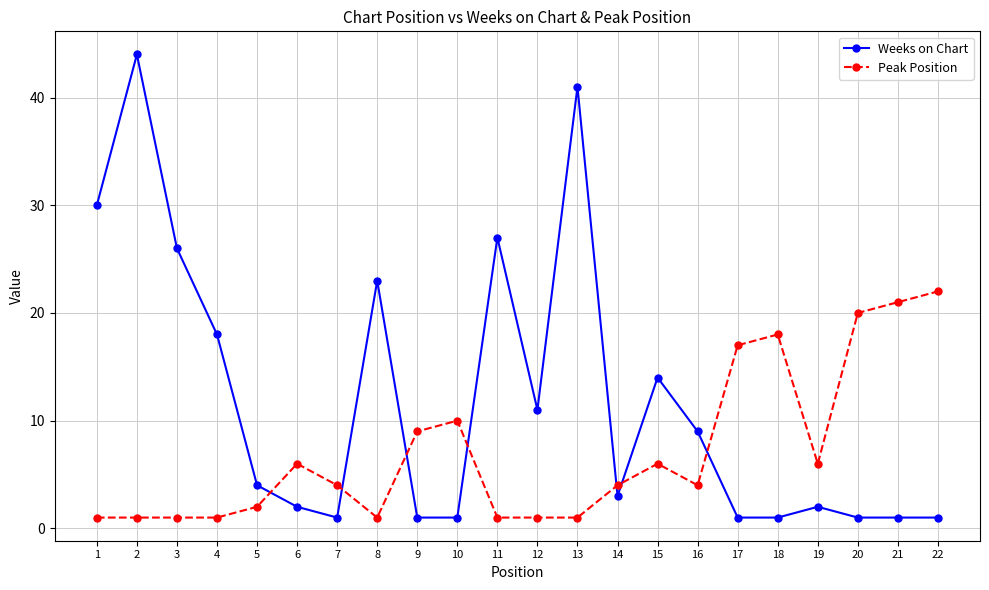

What is the value of the Weeks on Chart point at the 19th from the left?

2